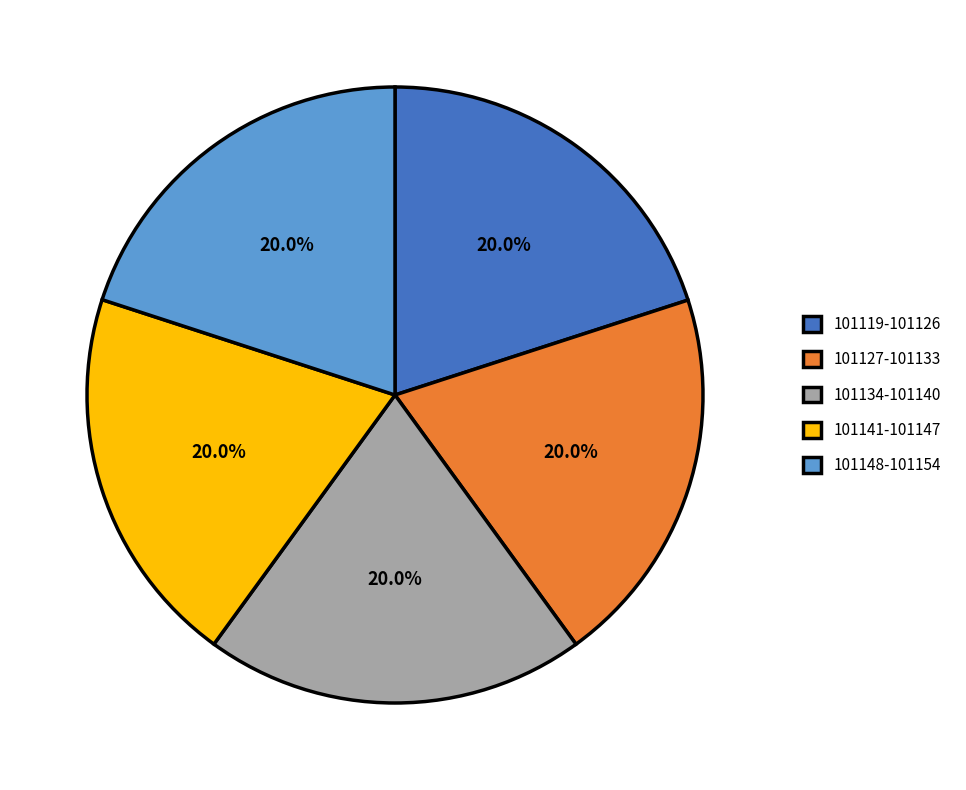

Approximately how many times larger is the value at 101134-101140 compared to 101119-101126?

1.0